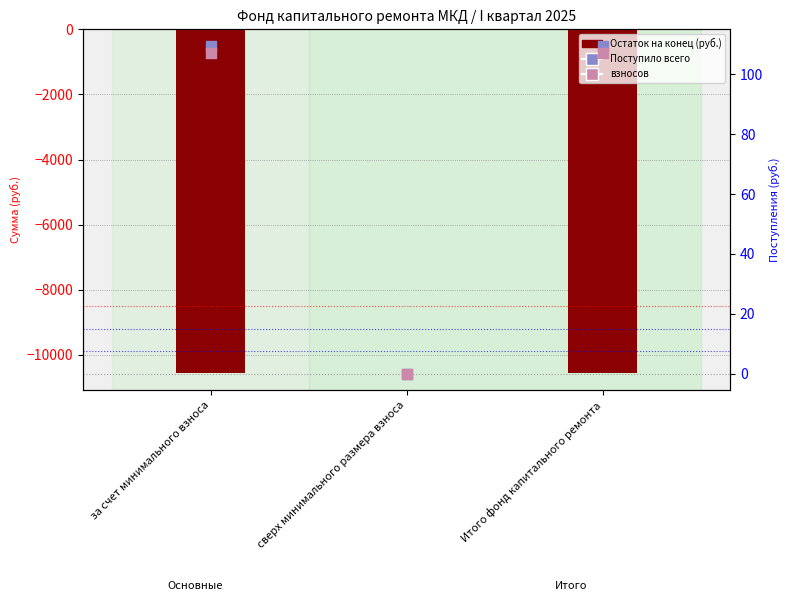

Which series contains the lowest Y value?

Поступило всего